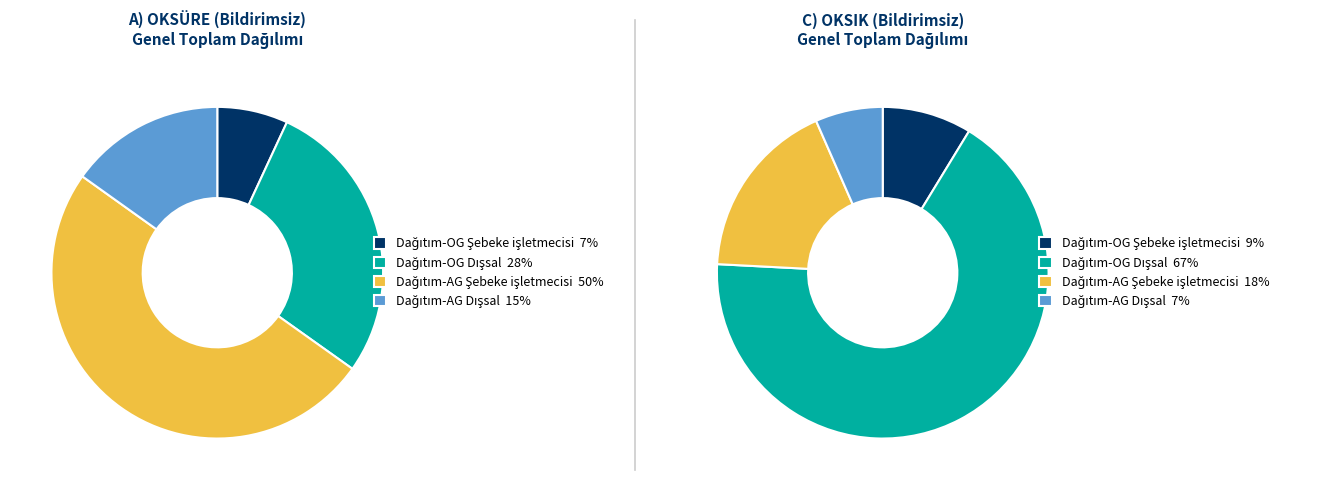

How many segments does this pie chart have?

4